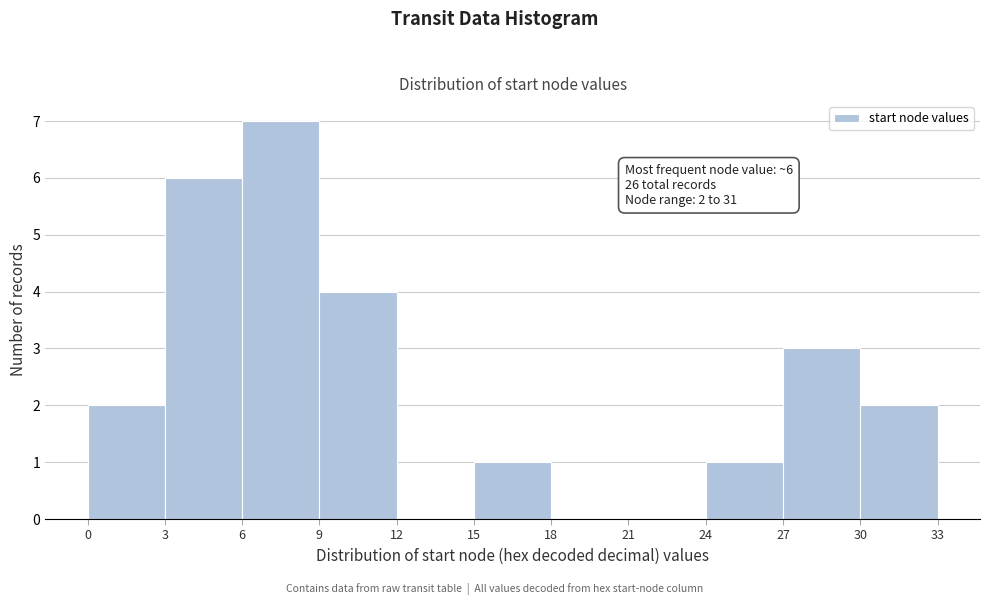

Which range on the x-axis has the tallest bar?

6 to 9